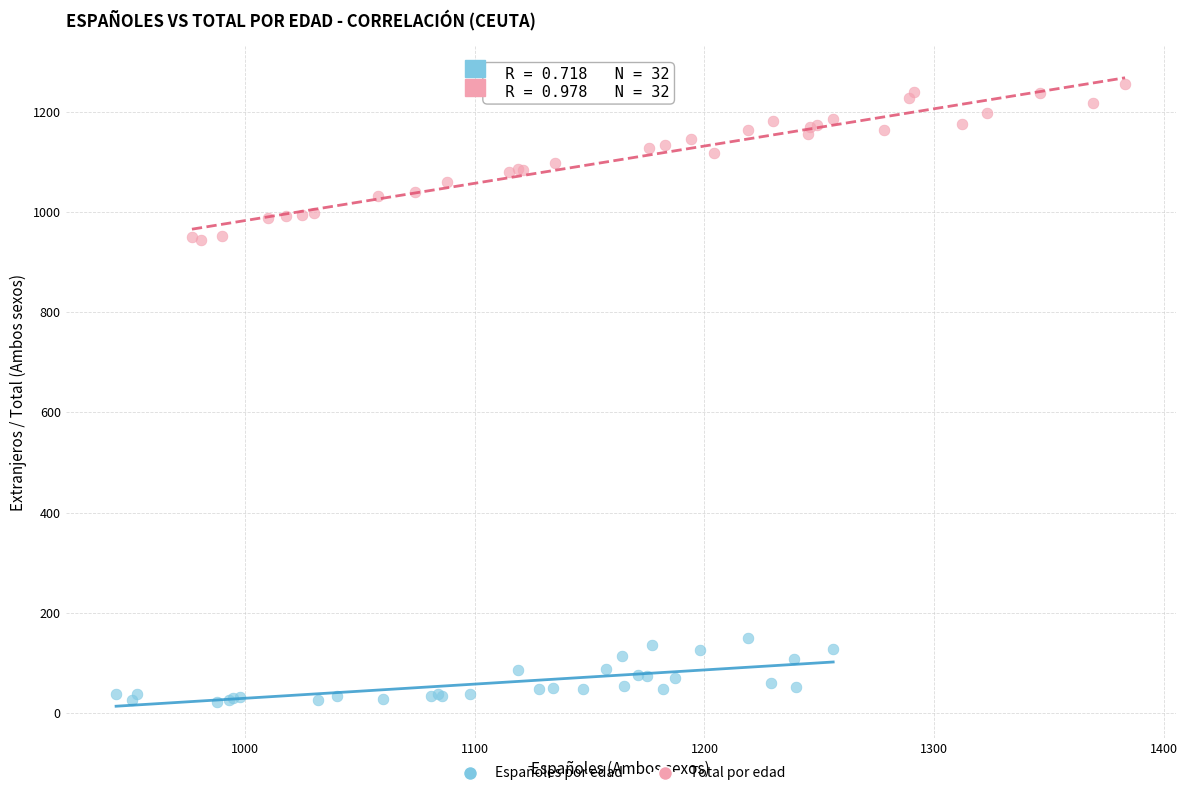

Which series reaches the maximum Y coordinate?

Total por edad